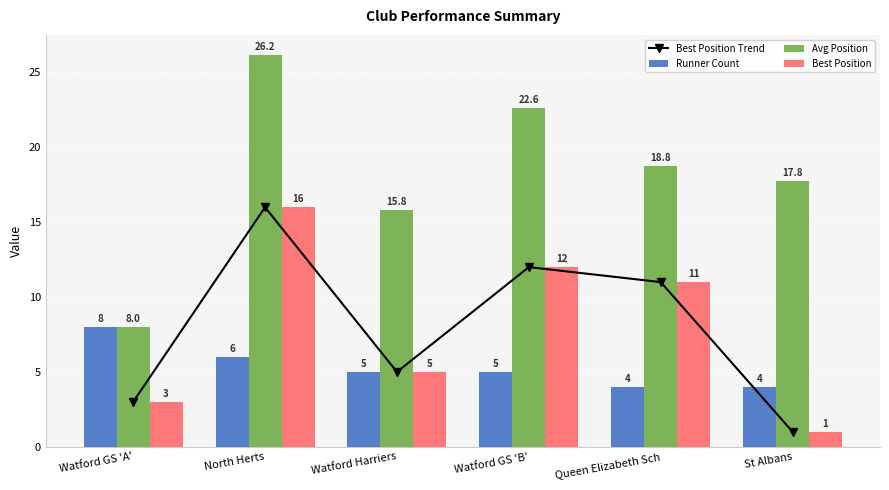

True or false: Avg Position has a value of 13.6 at Watford GS 'B'.

False